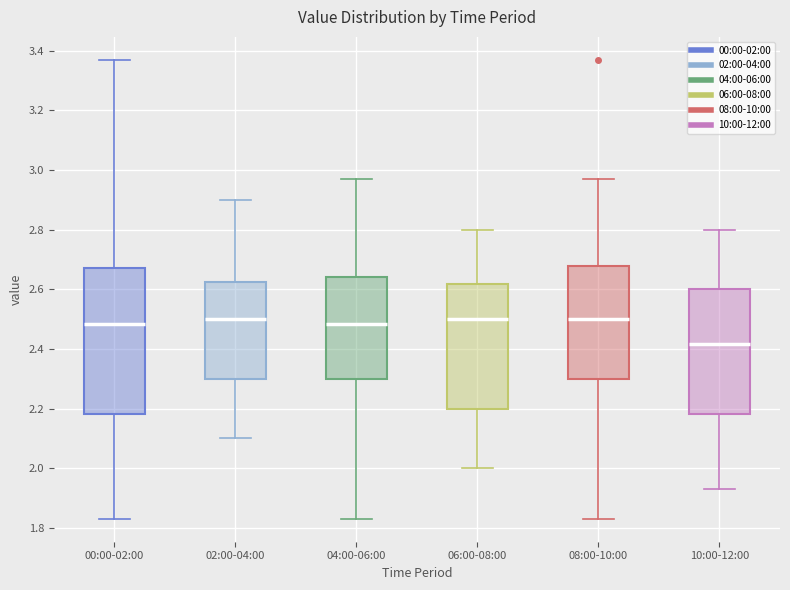

Where does the upper whisker of the box for 02:00-04:00 end on the y-axis? The values are not printed on the chart, so give them approximately, as read against the axis.

2.90